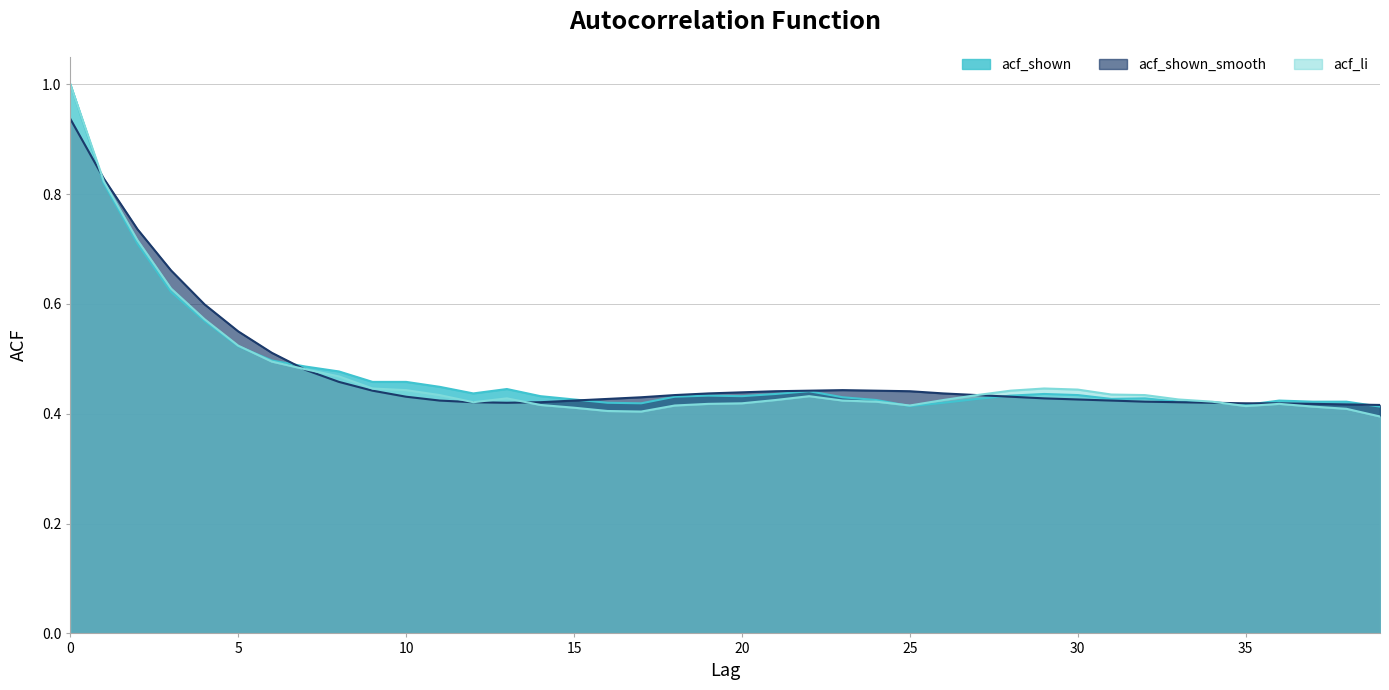

At how many categories does at least one series exceed 0?

40